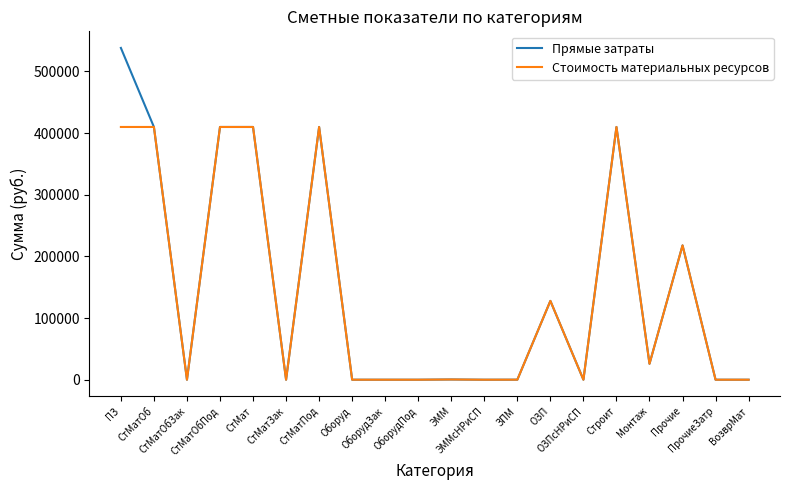

Which series has the largest range (max minus min)?

Прямые затраты